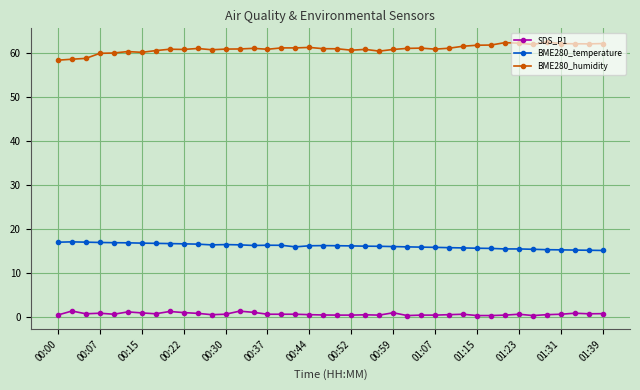

What is the average value of the BME280_temperature series?

16.2